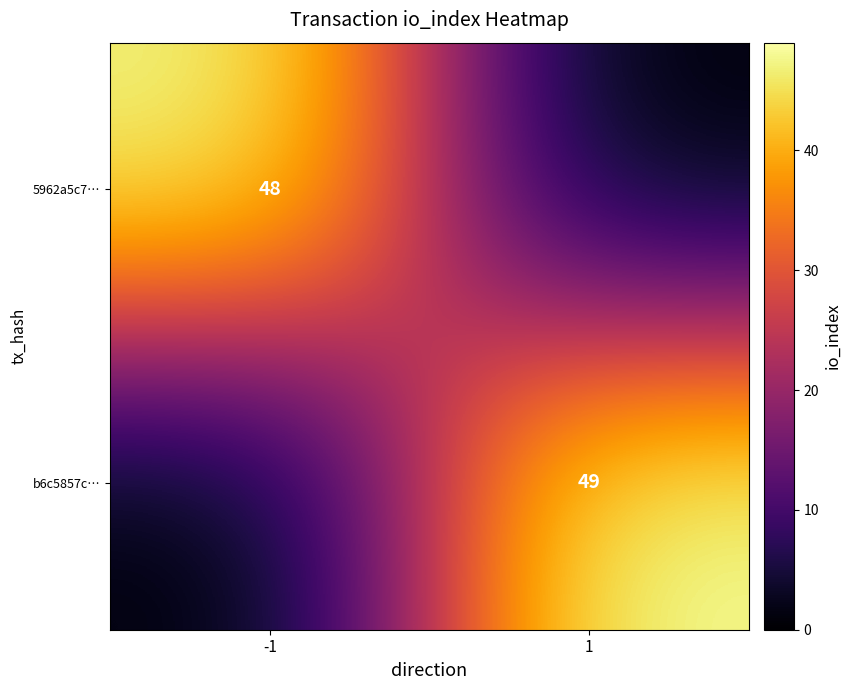

The value of b6c5857c… at 1 is 49. True or false?

True